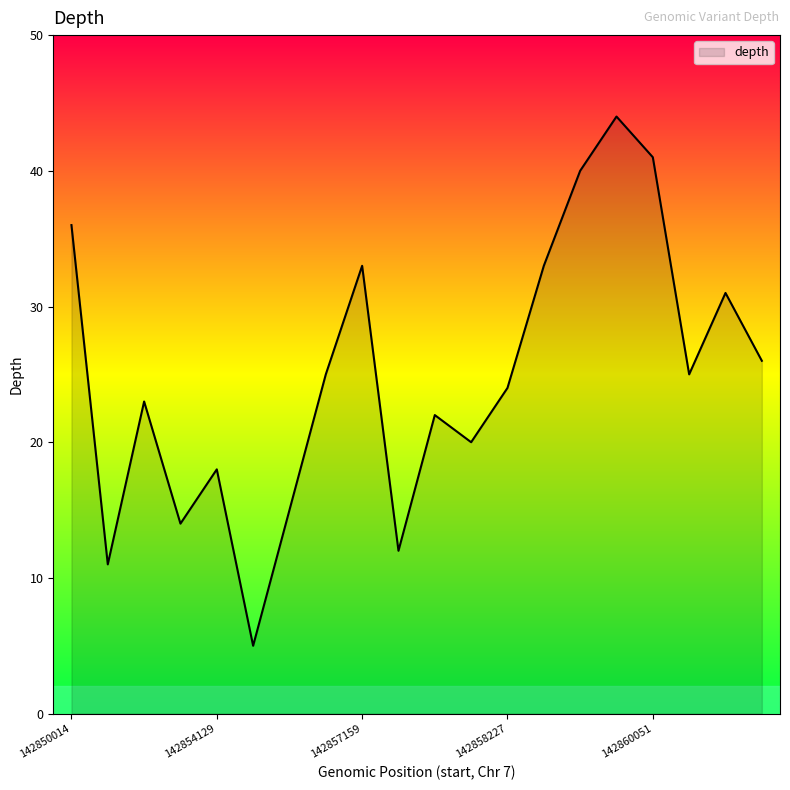

What is the maximum value shown in the chart?

44